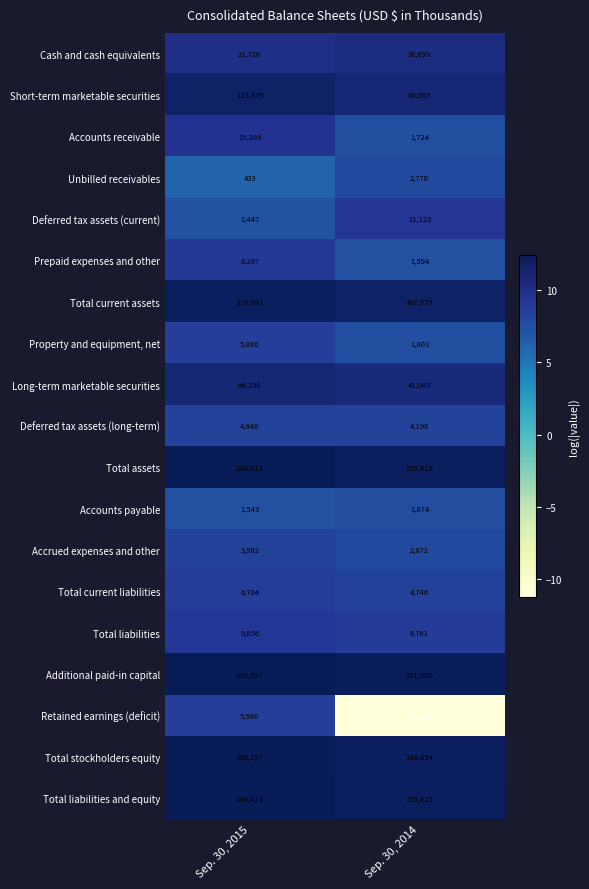

The Total assets series shows 246013 at Sep. 30, 2015. True or false?

True